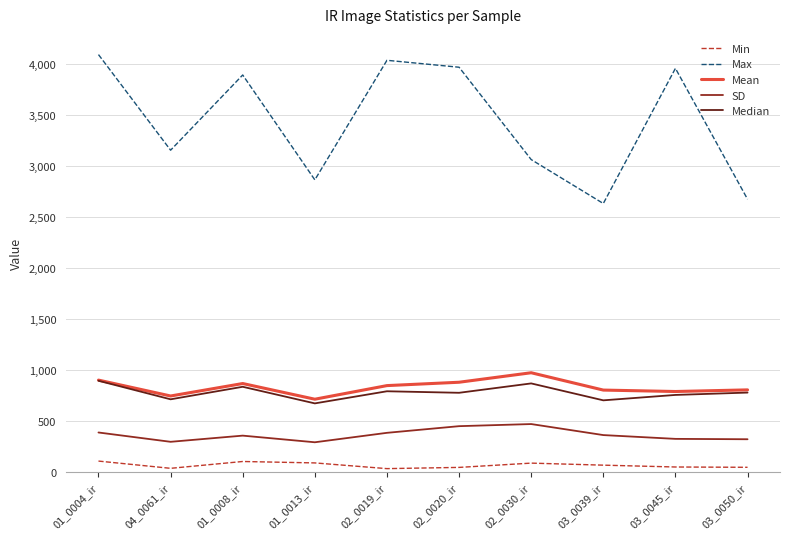

Which series changed the most between 01_0004_ir and 03_0039_ir?

Max